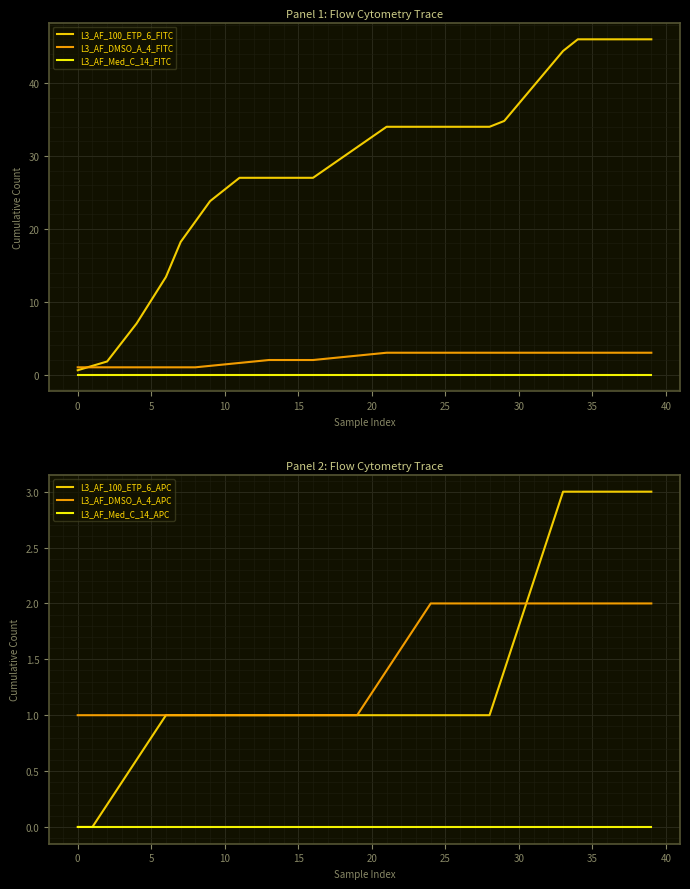

Rank the series at 5 from lowest to highest value.

L3_AF_Med_C_14_FITC, L3_AF_Med_C_14_APC, L3_AF_100_ETP_6_APC, L3_AF_DMSO_A_4_FITC, L3_AF_DMSO_A_4_APC, L3_AF_100_ETP_6_FITC